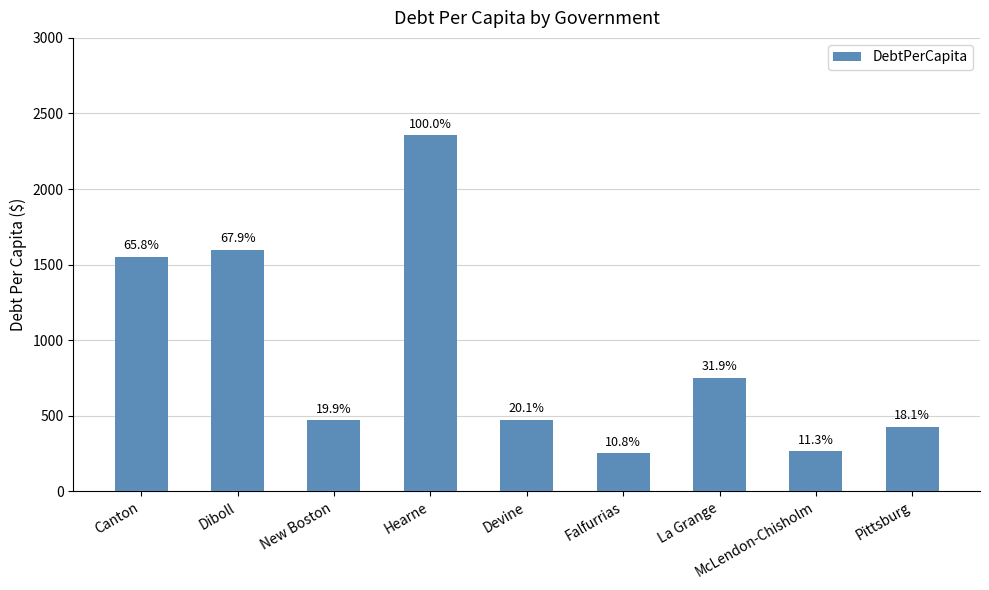

Reading right to left, list all the values displayed in this chart.

Pittsburg=426.0	McLendon-Chisholm=266.3	La Grange=751.9	Falfurrias=253.3	Devine=474.3	Hearne=2356.1	New Boston=469.2	Diboll=1598.7	Canton=1550.5